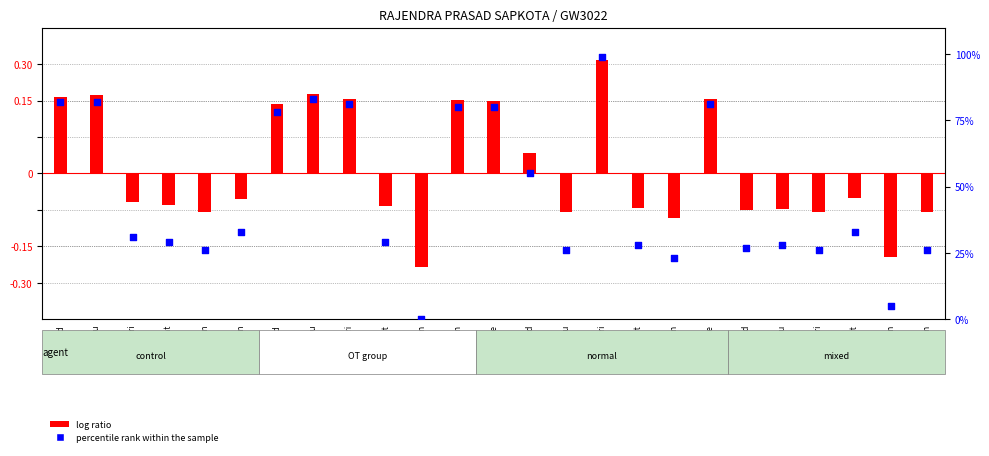

What is the total value across all series at 1-Wed?

84.1